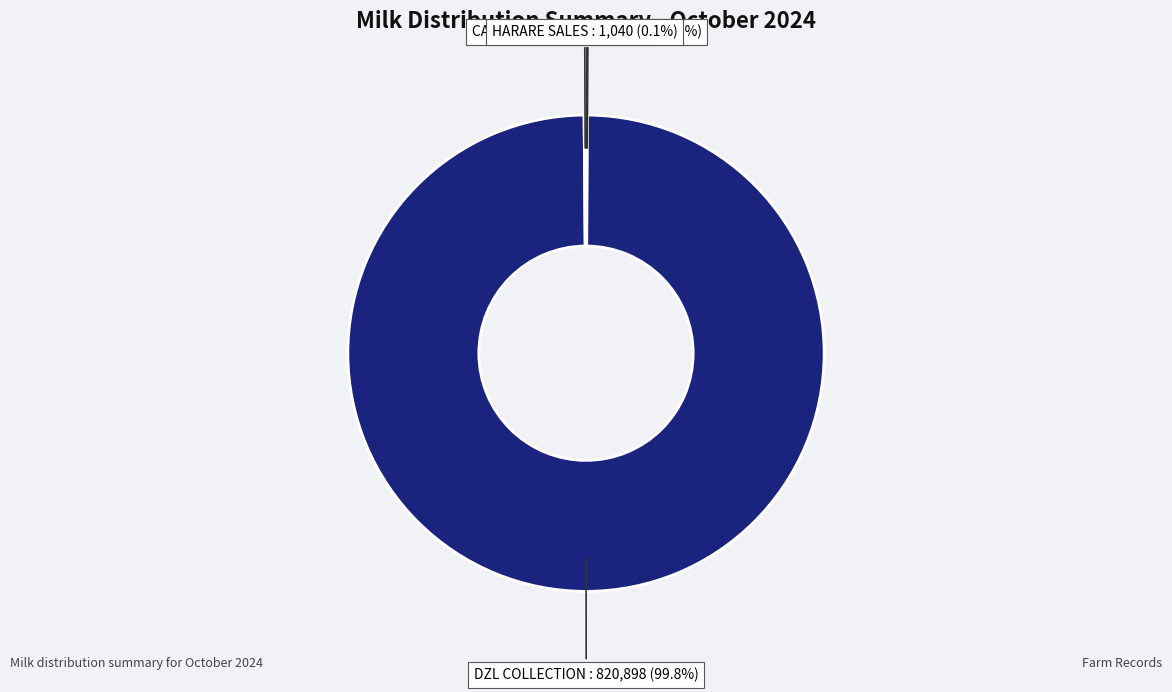

Which category has the biggest portion of the pie?

DZL COLLECTION